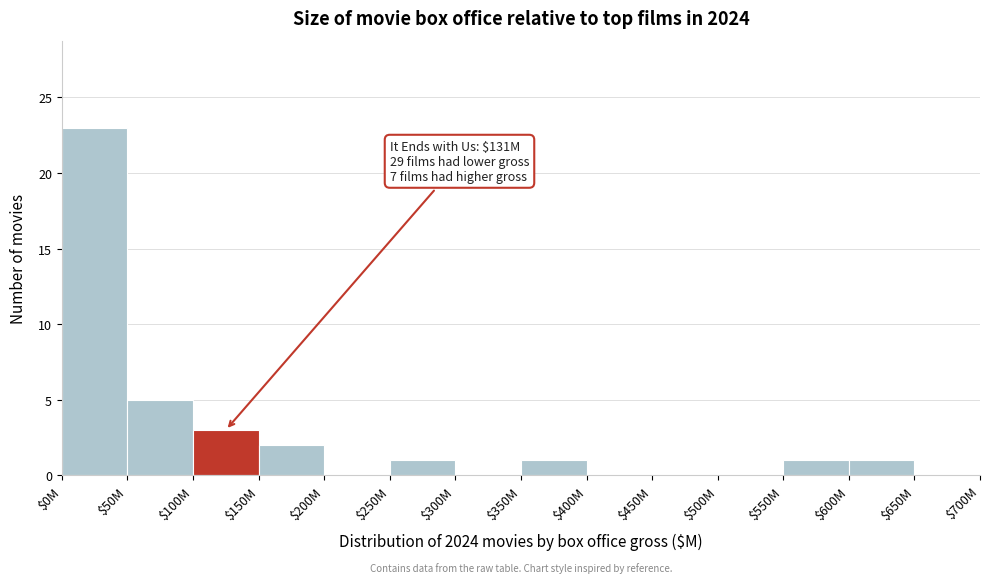

What is the greatest value displayed?

23